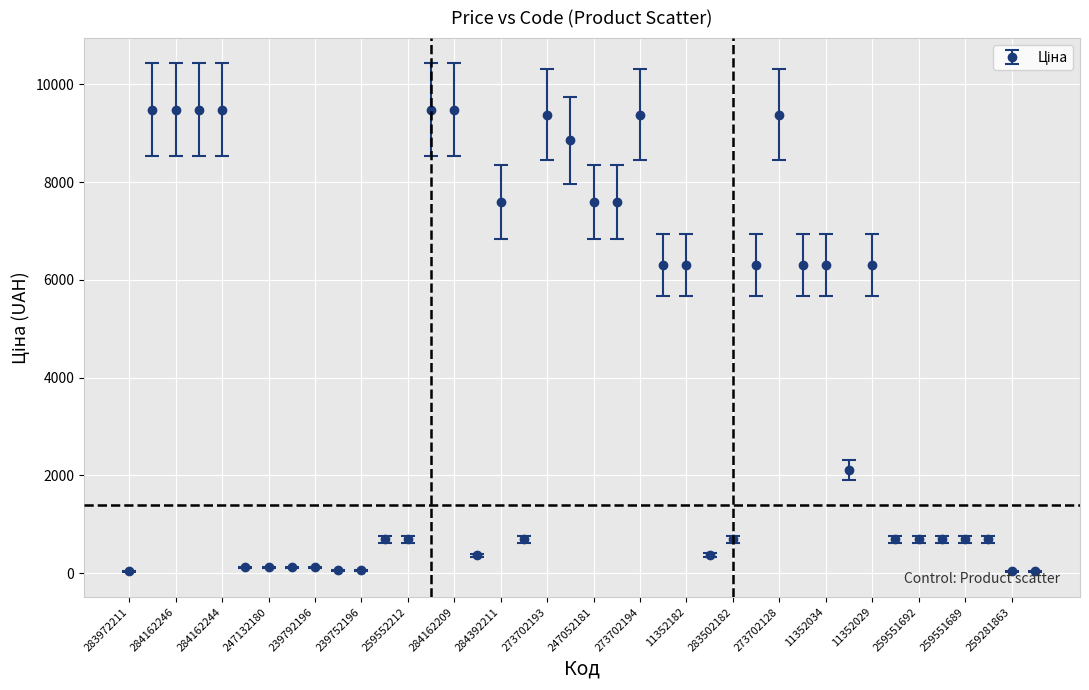

What is the difference between the second highest and minimum values?

9448.6